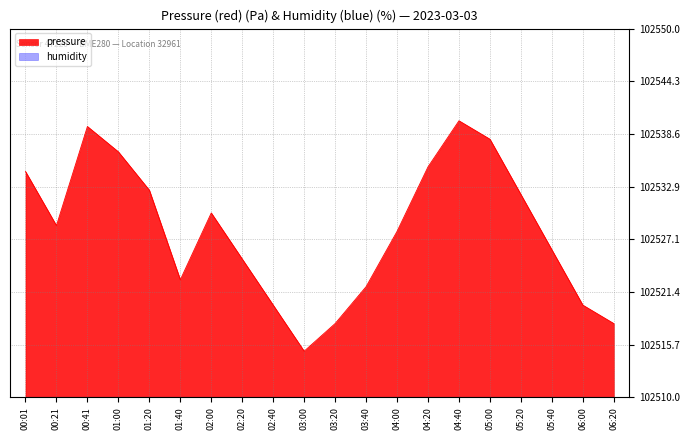

What is the label of the 19th point from the right?

00:21